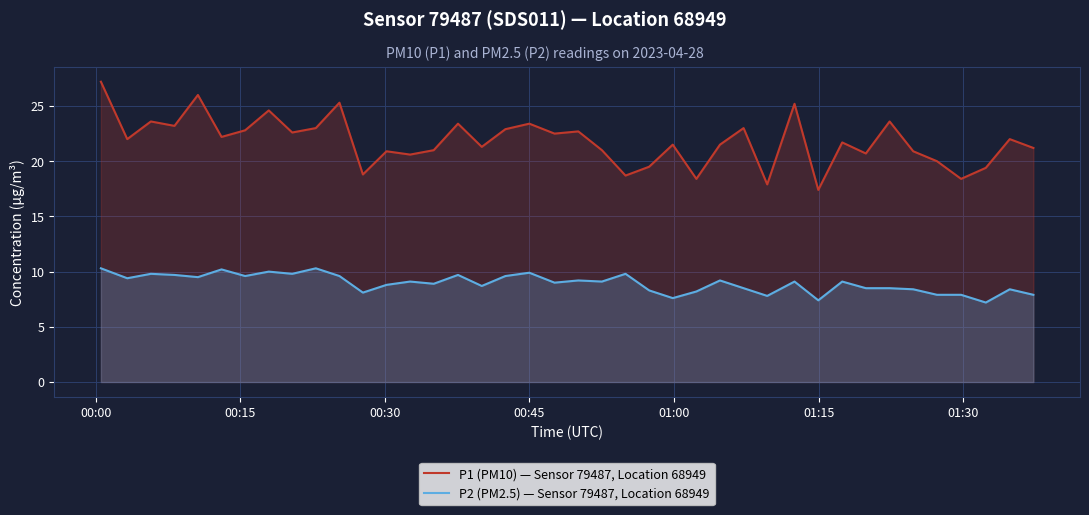

What is the maximum value shown in the chart?

27.2